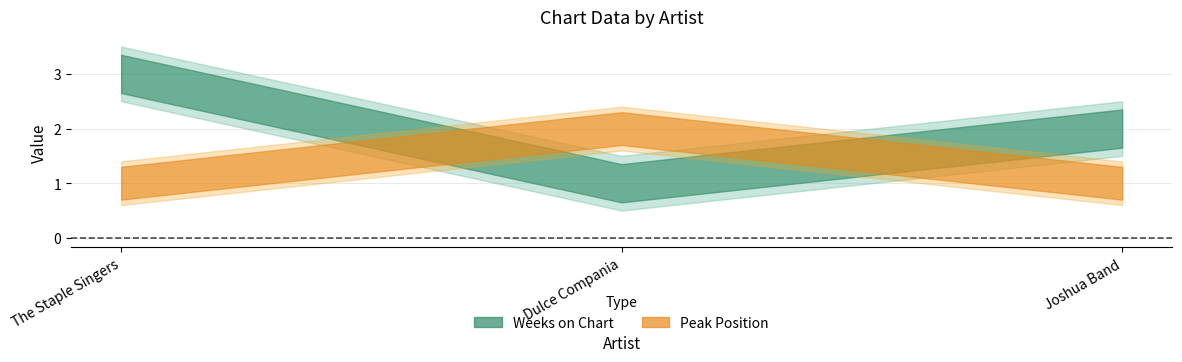

What is the label of the 1st point from the right?

Joshua Band